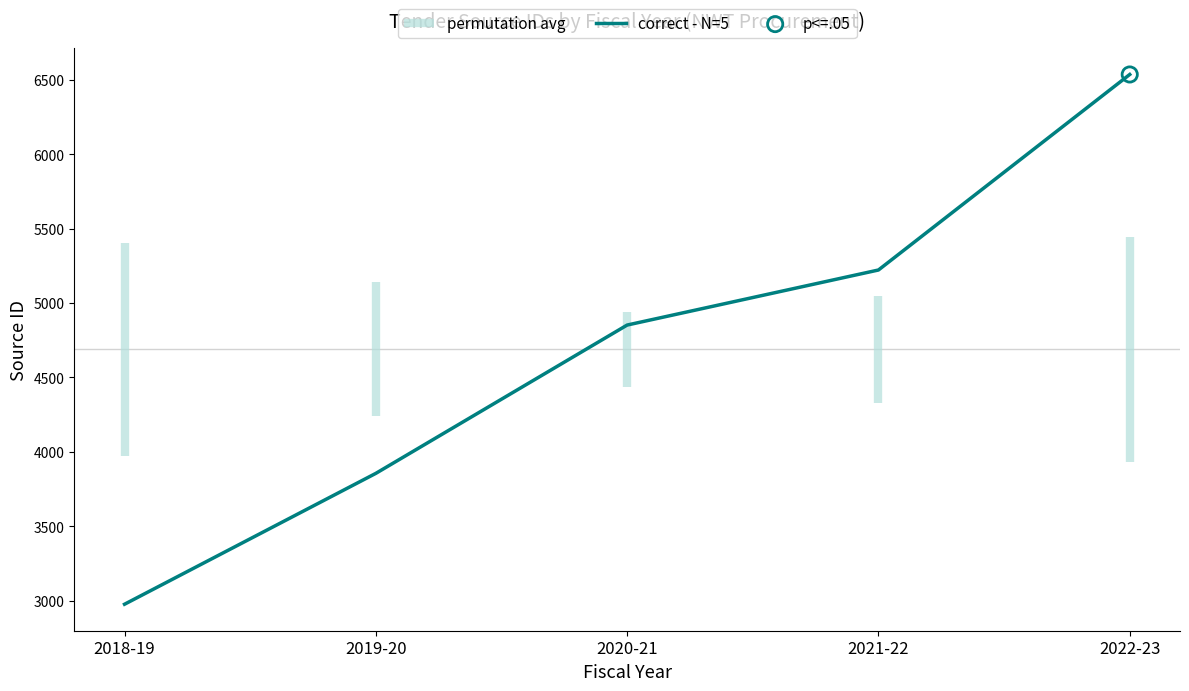

Approximately how many times larger is the value at 2022-23 compared to 2018-19?

2.2